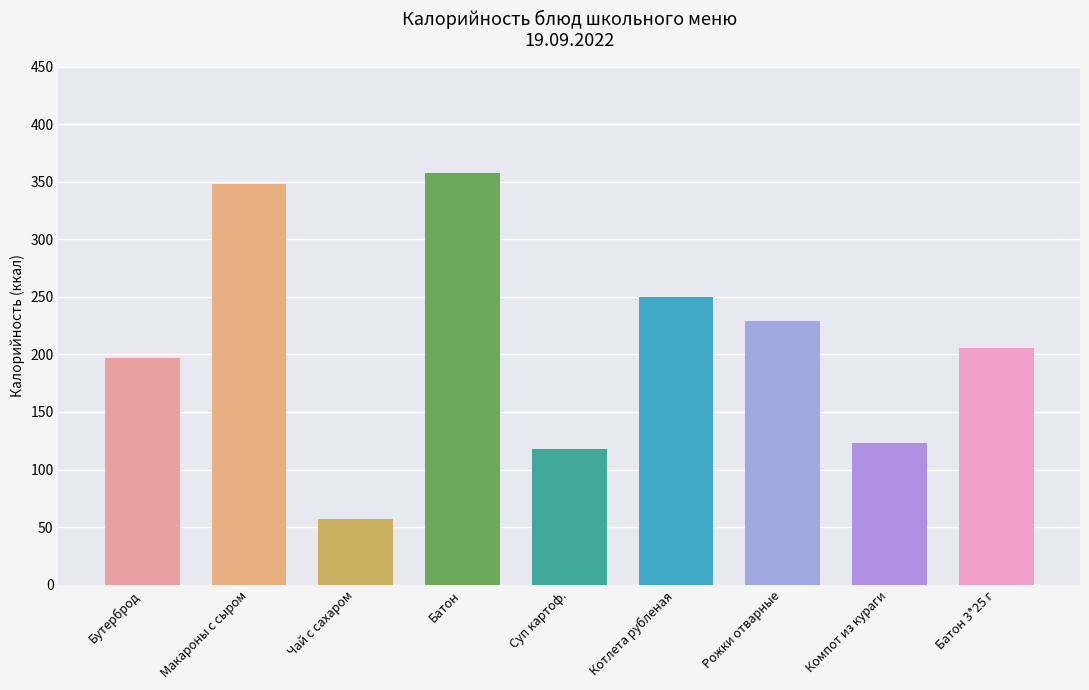

What is the difference between the second highest and second lowest values?

230